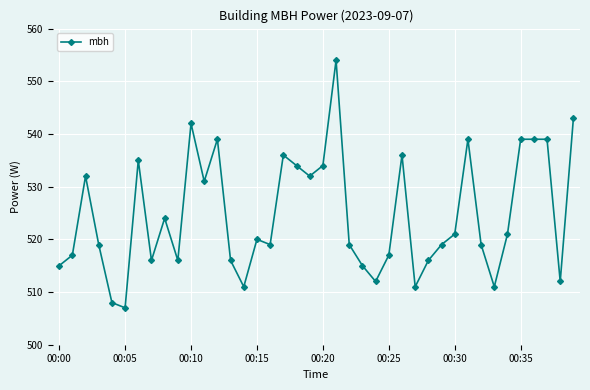

What is the sum of all values?

20985